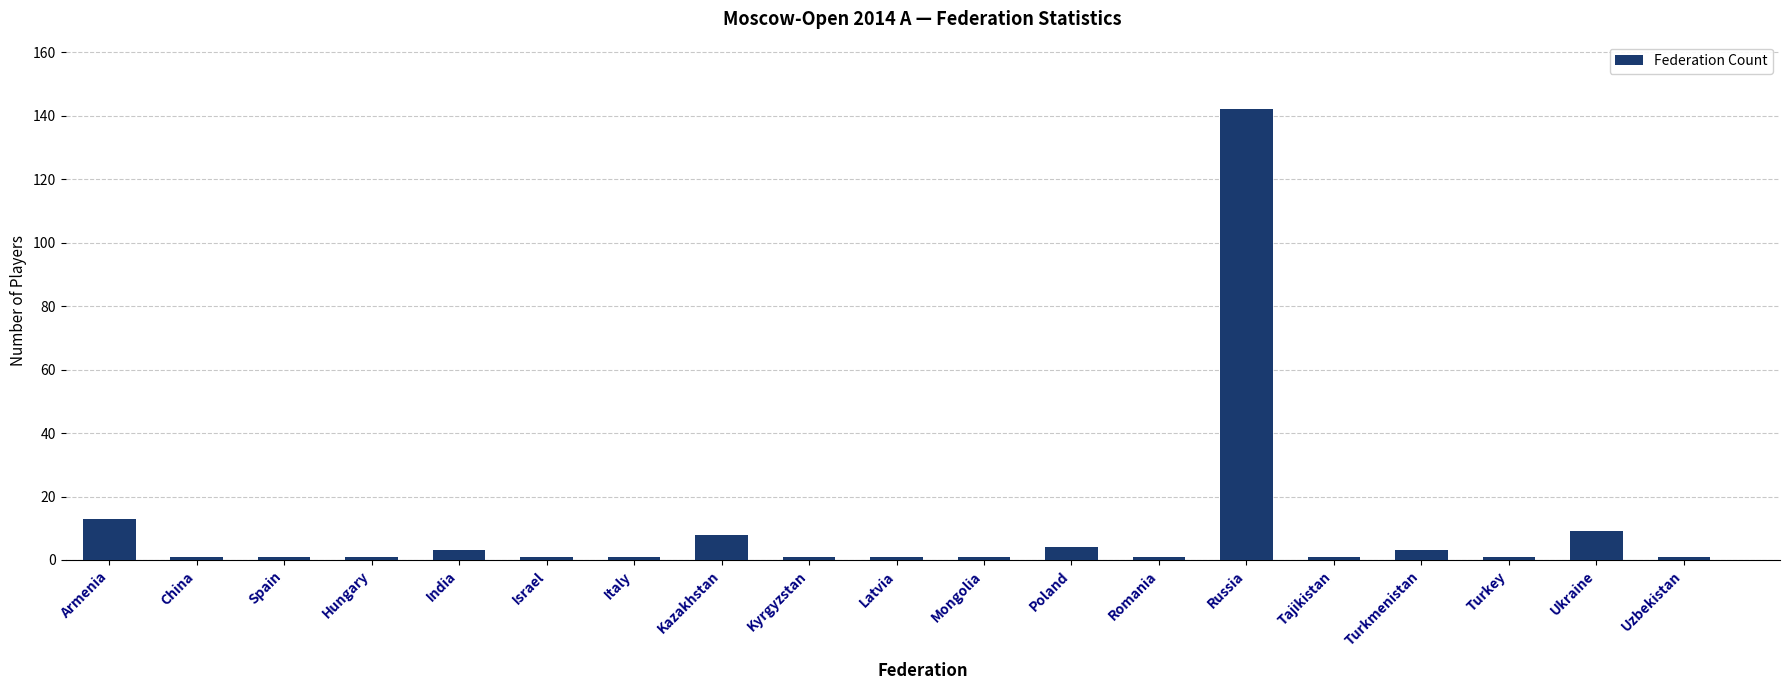

What is the sum of all values?

194